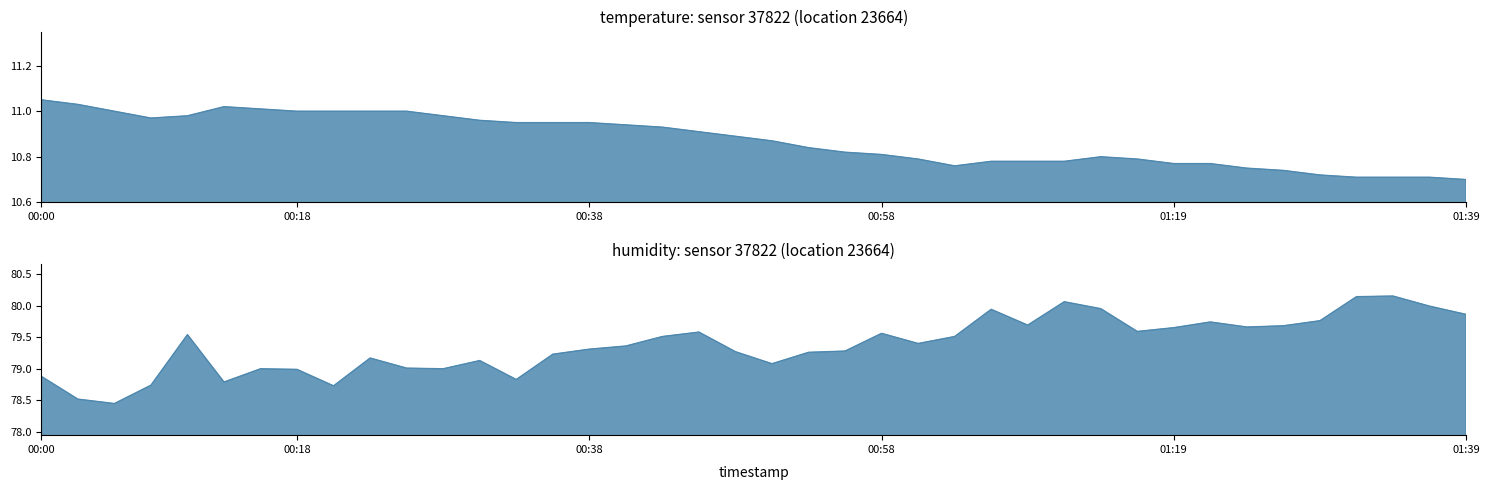

Rank the categories by temperature value from lowest to highest.

2023-03-23T01:39:30, 2023-03-23T01:31:56, 2023-03-23T01:34:27, 2023-03-23T01:36:58, 2023-03-23T01:29:25, 2023-03-23T01:26:53, 2023-03-23T01:24:22, 2023-03-23T01:04:03, 2023-03-23T01:19:20, 2023-03-23T01:21:51, 2023-03-23T01:06:35, 2023-03-23T01:09:10, 2023-03-23T01:11:44, 2023-03-23T01:01:31, 2023-03-23T01:16:49, 2023-03-23T01:14:17, 2023-03-23T00:58:59, 2023-03-23T00:56:28, 2023-03-23T00:53:57, 2023-03-23T00:51:26, 2023-03-23T00:48:54, 2023-03-23T00:46:23, 2023-03-23T00:43:51, 2023-03-23T00:41:18, 2023-03-23T00:33:42, 2023-03-23T00:36:15, 2023-03-23T00:38:47, 2023-03-23T00:31:10, 2023-03-23T00:08:20, 2023-03-23T00:10:52, 2023-03-23T00:28:36, 2023-03-23T00:05:44, 2023-03-23T00:18:29, 2023-03-23T00:21:00, 2023-03-23T00:23:33, 2023-03-23T00:26:04, 2023-03-23T00:15:58, 2023-03-23T00:13:27, 2023-03-23T00:03:13, 2023-03-23T00:00:21